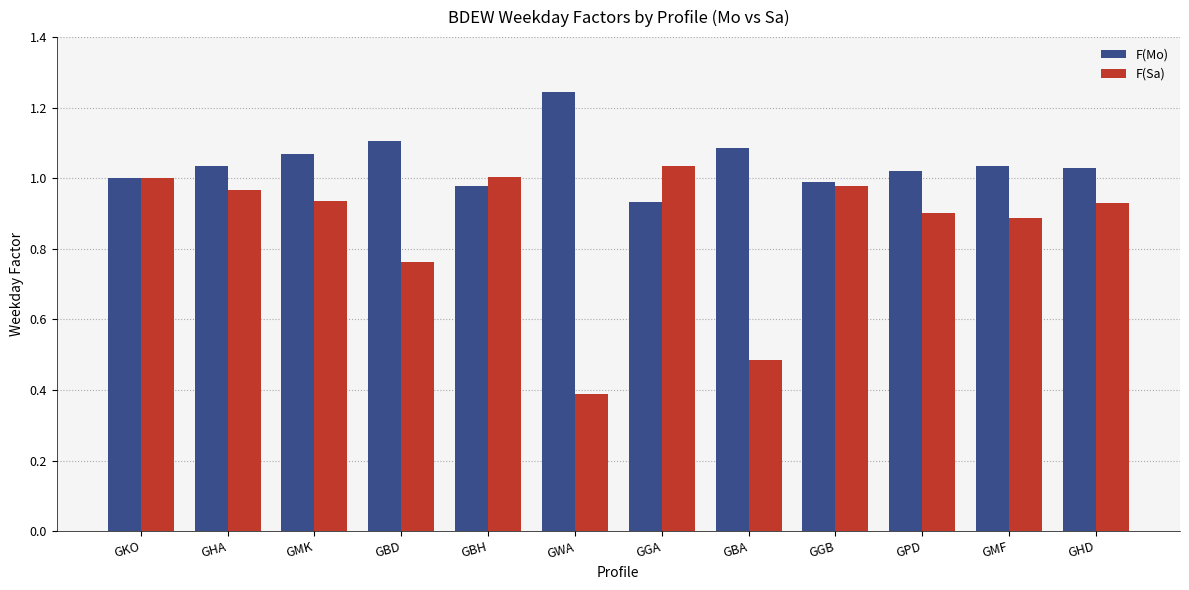

Which series has the largest total across all categories?

F(Mo)